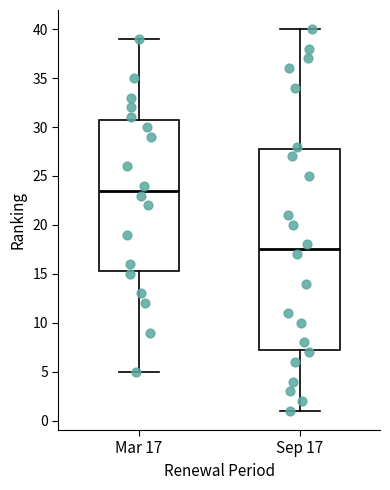

Which box's median line is the lowest?

Sep 17